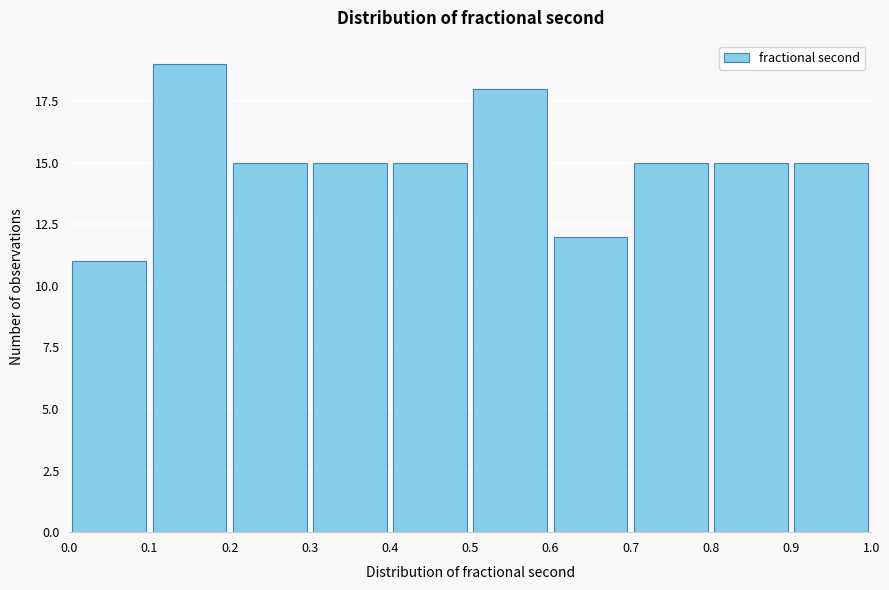

Reading left to right, transcribe this chart: for each bar, give the range it covers on the x-axis and its height. The values are not printed on the chart, so give them approximately, as read against the axis.

0.0 to 0.1: 11
0.1 to 0.2: 19
0.2 to 0.3: 15
0.3 to 0.4: 15
0.4 to 0.5: 15
0.5 to 0.6: 18
0.6 to 0.7: 12
0.7 to 0.8: 15
0.8 to 0.9: 15
0.9 to 1.0: 15